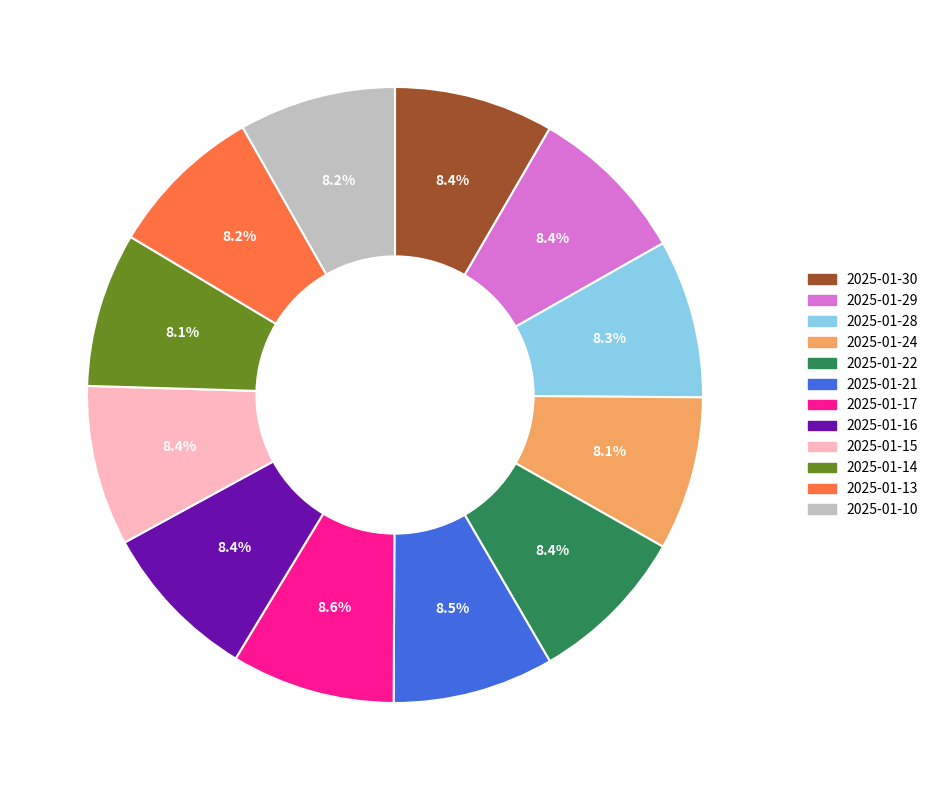

Approximately how many times larger is the value at 2025-01-16 compared to 2025-01-15?

1.0